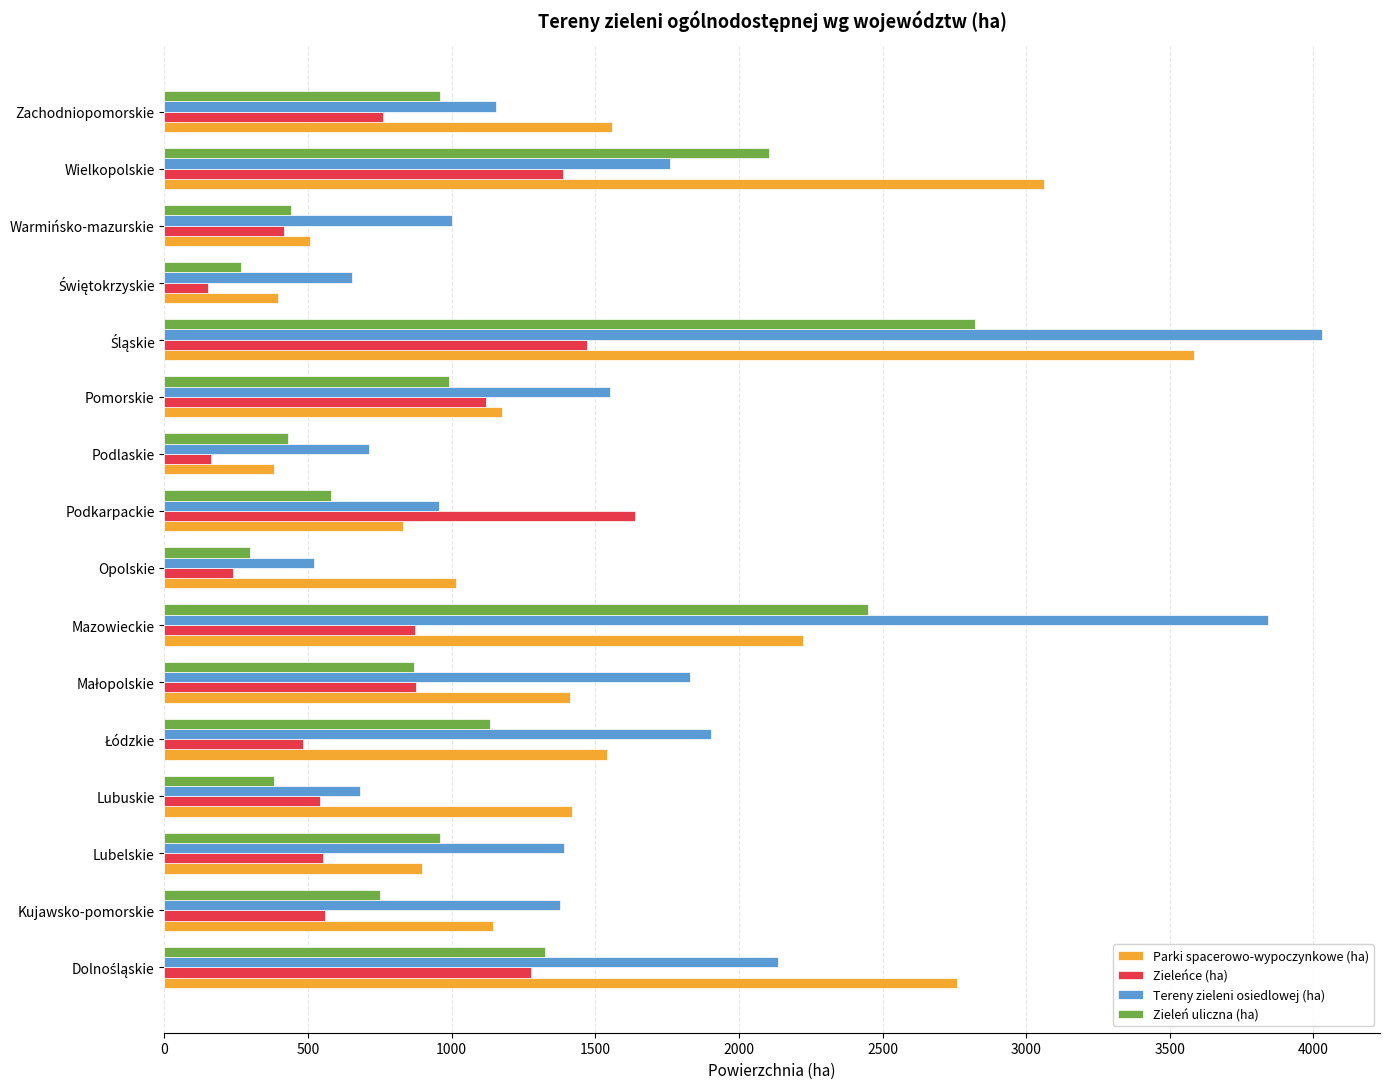

Which series has the largest total across all categories?

Tereny zieleni osiedlowej (ha)